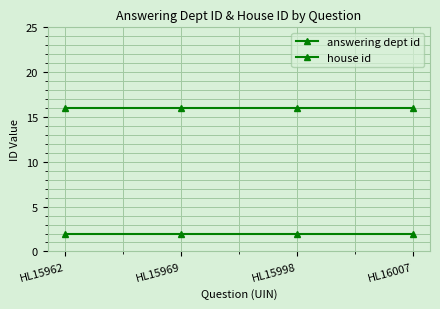

How many lines are shown in the chart?

2